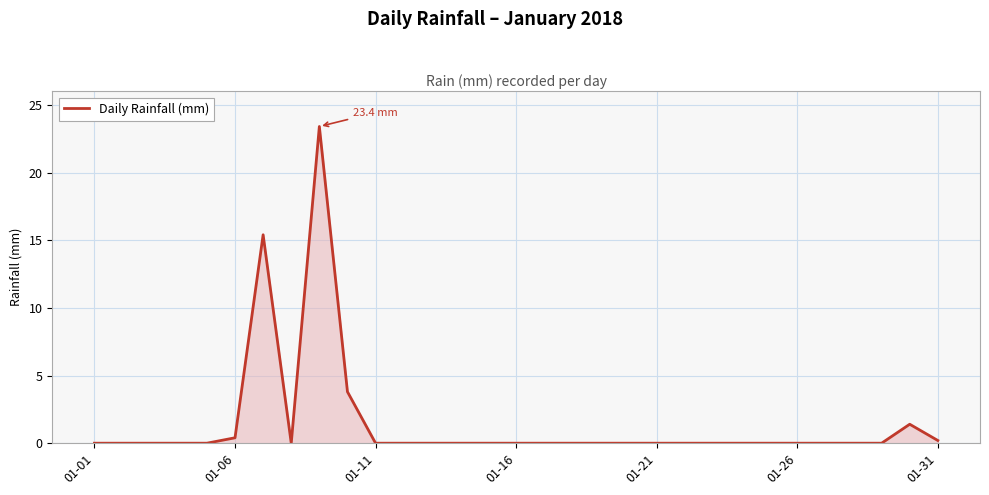

Does the chart display data point markers on the line(s)?

No